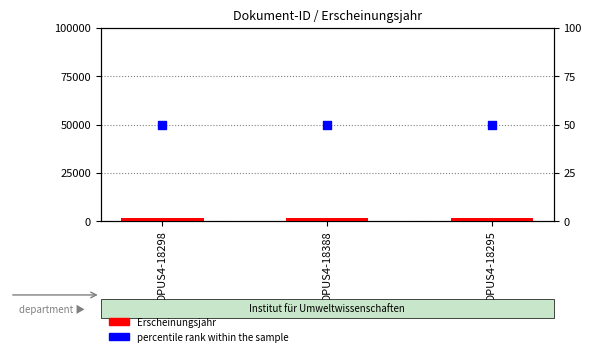

What is the total value across all series at OPUS4-18388?

52001